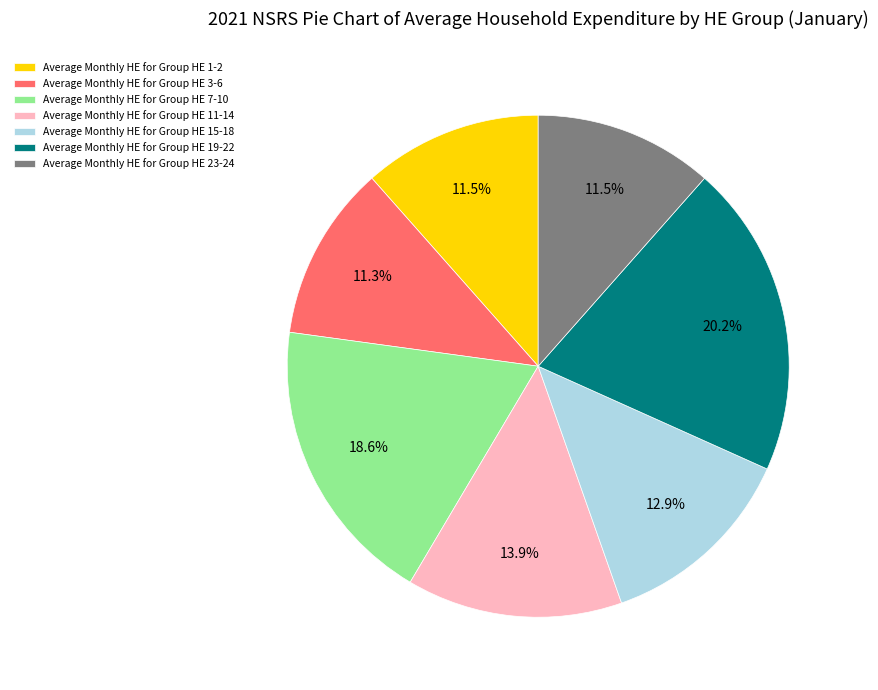

To the nearest percent, what is the difference between the largest and smallest slice percentages?

9%